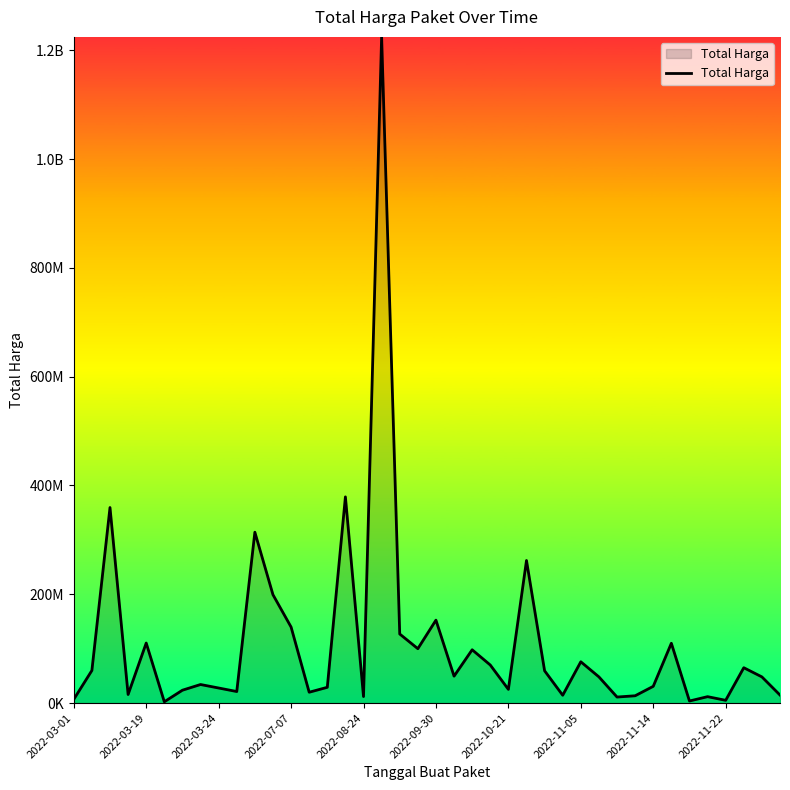

Reading right to left, what are all the values shown in this chart?

14750000	48140000	65000000	5093000	11800000	3825000	110000000	30800000	13442000	11100000	48140000	75920000	14400000	59375000	262118150	25200000	70000000	98000000	49478000	152477000	100000000	127000000	1224682000	12000000	379075000	29000000	19950000	139800000	199200000	314121780	21231000	27720000	34132505	23680800	2395750	110389990	15787200	359500000	59935000	6936000